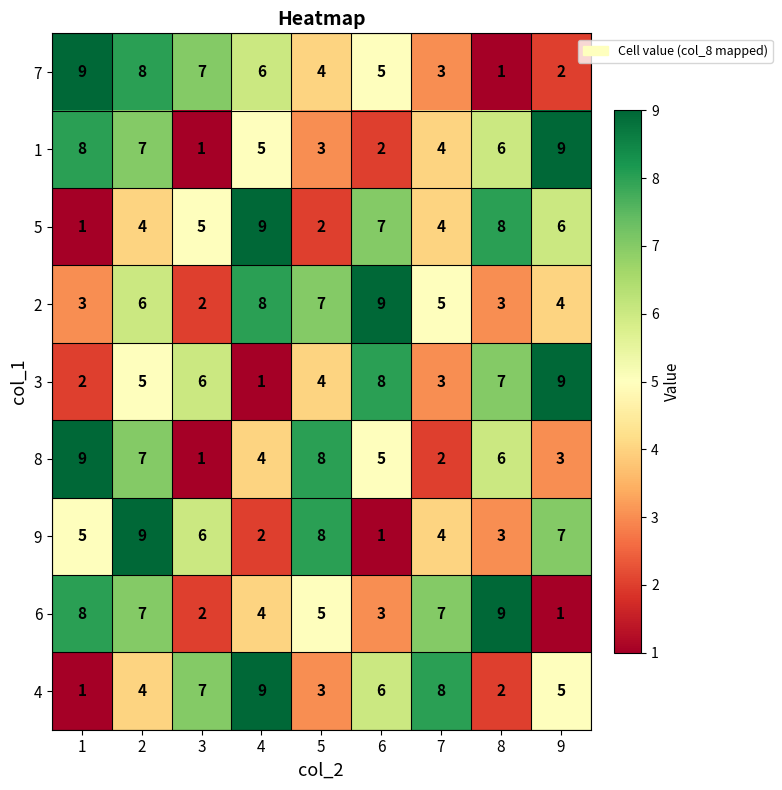

What is the difference between the 1 values at 8 and 3?

5